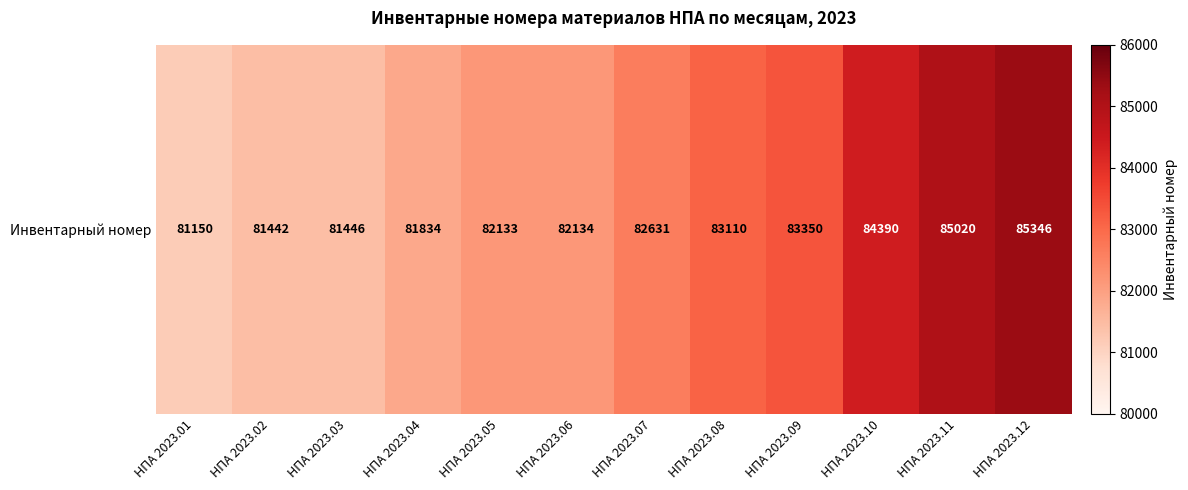

What is the smallest value displayed?

81150